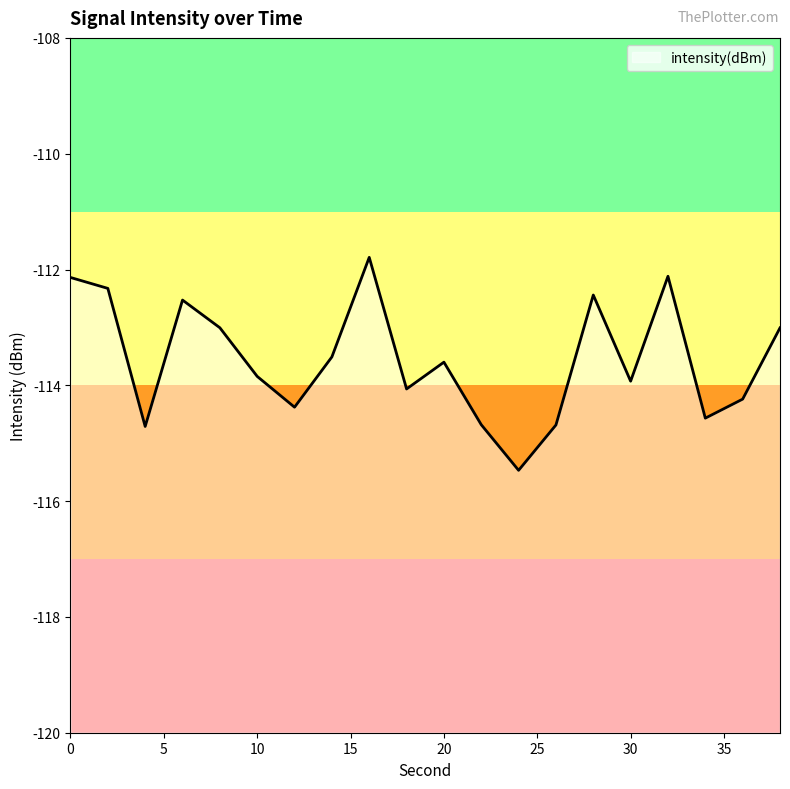

Which category has the highest value across all series?

16